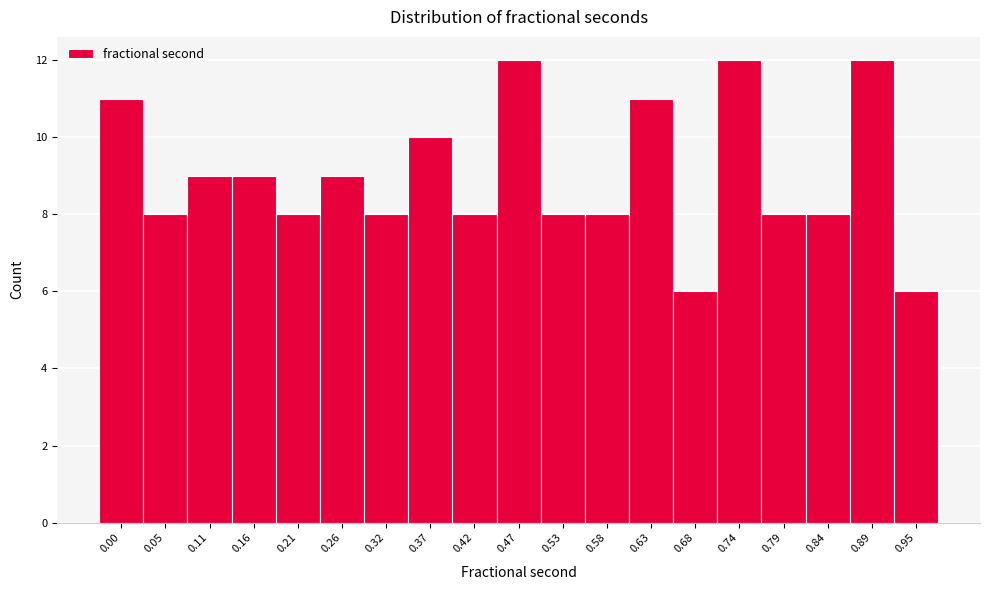

Reading right to left, transcribe all the data shown in this chart.

6	12	8	8	12	6	11	8	8	12	8	10	8	9	8	9	9	8	11